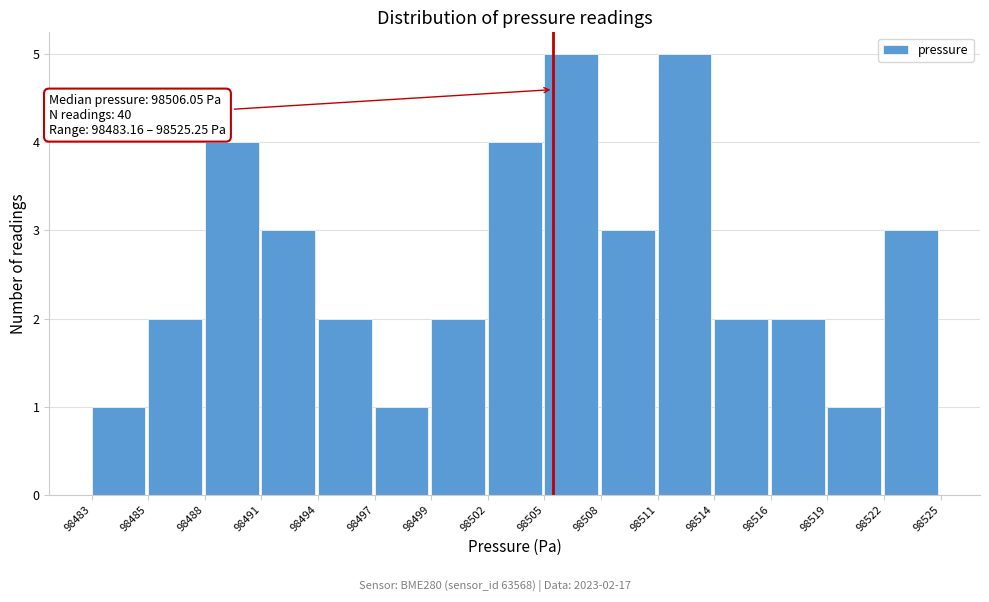

Reading left to right, transcribe all the data shown in this chart.

98483=1	98485=2	98488=4	98491=3	98494=2	98497=1	98499=2	98502=4	98505=5	98508=3	98511=5	98514=2	98516=2	98519=1	98522=3